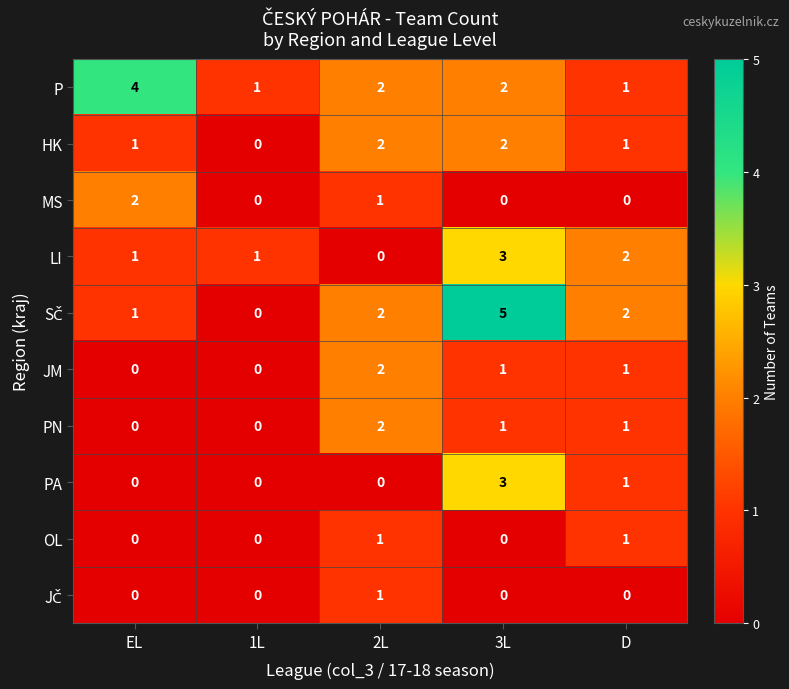

Between 2L and D, which series saw the biggest shift?

LI